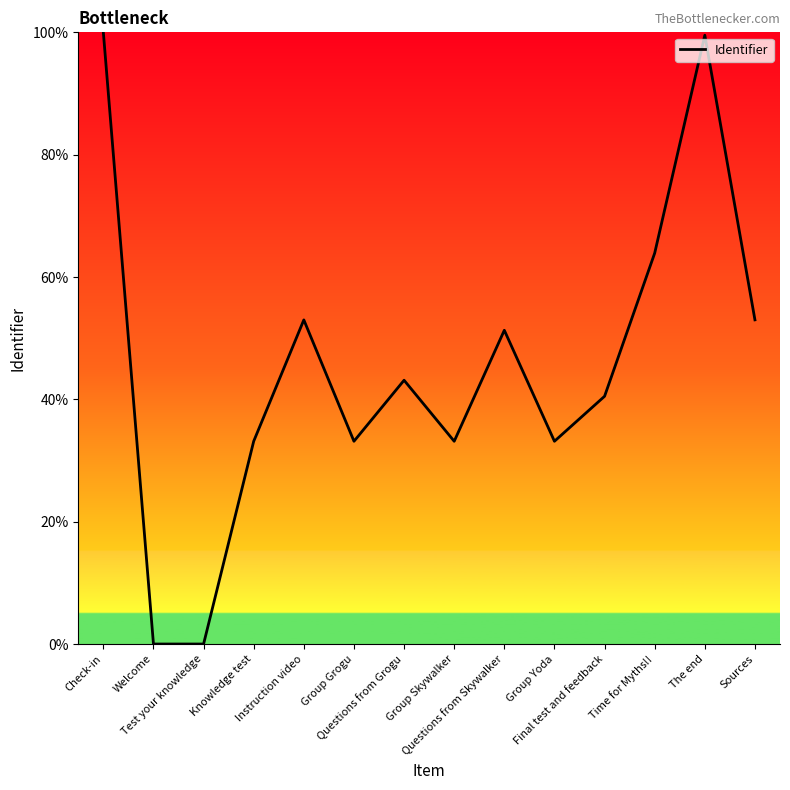

What is the ratio of the value at Final test and feedback to the value at Check-in?

0.4